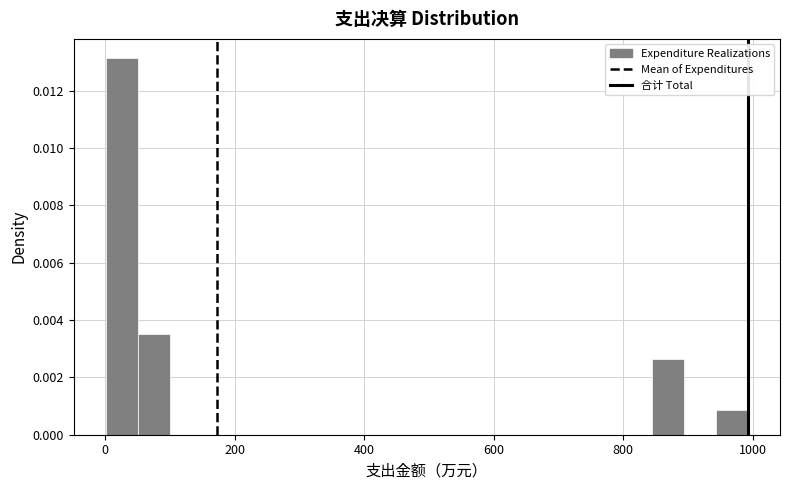

Read against the x-axis, roughly where is the centre of the tallest bar?

20